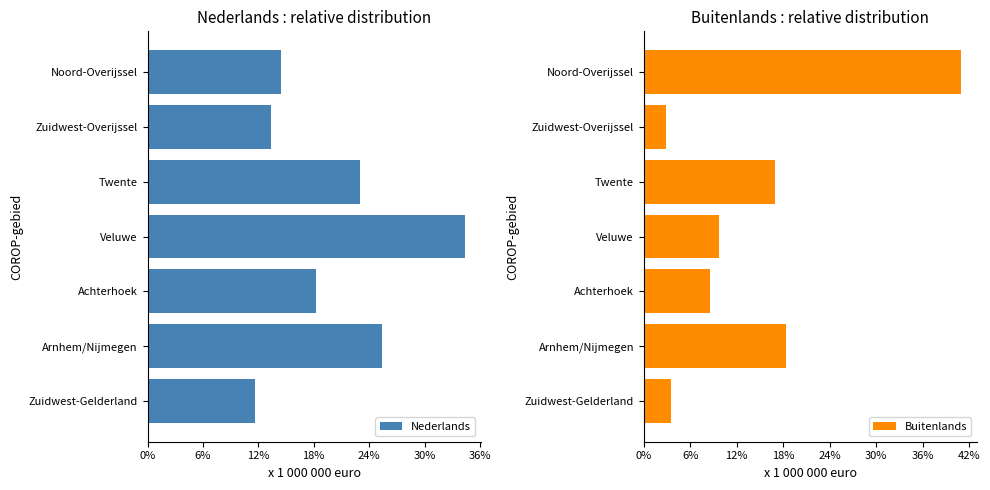

Which category has the lowest value in the Buitenlands series?

Zuidwest-Overijssel